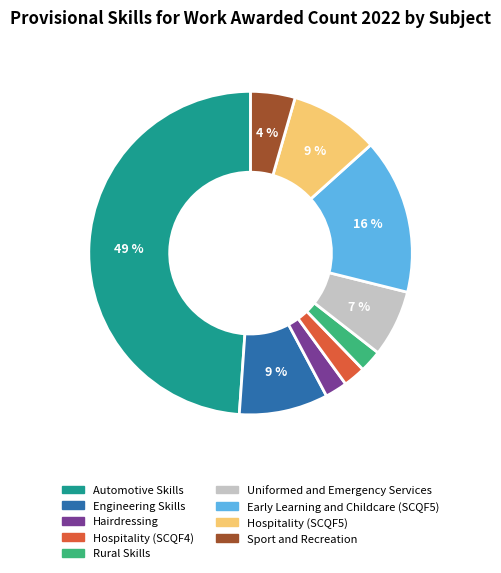

To the nearest percent, what is the average slice percentage?

11%